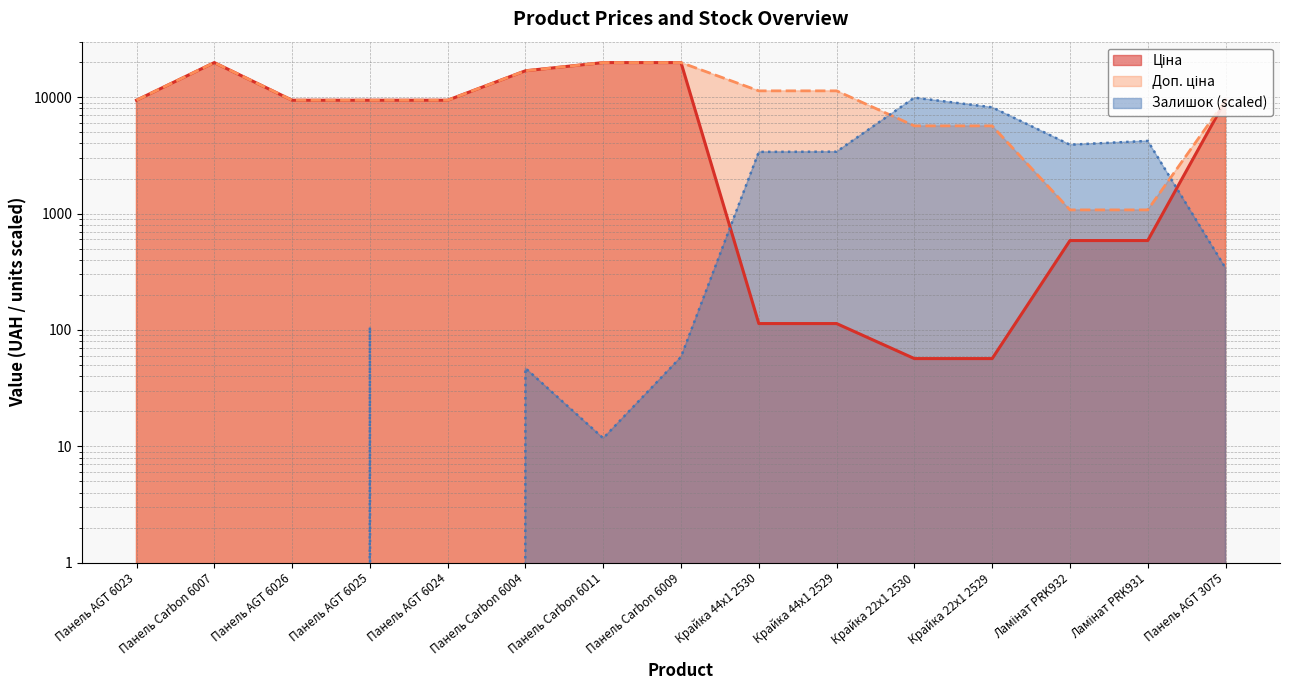

True or false: Доп. ціна and Ціна intersect in this chart.

False